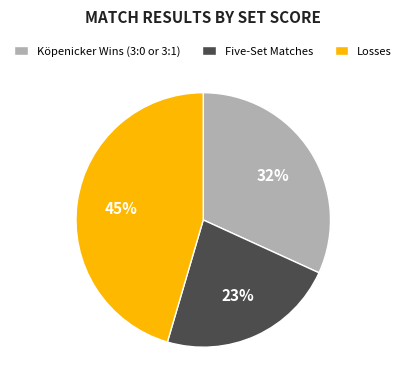

Is there a majority slice in this chart?

No